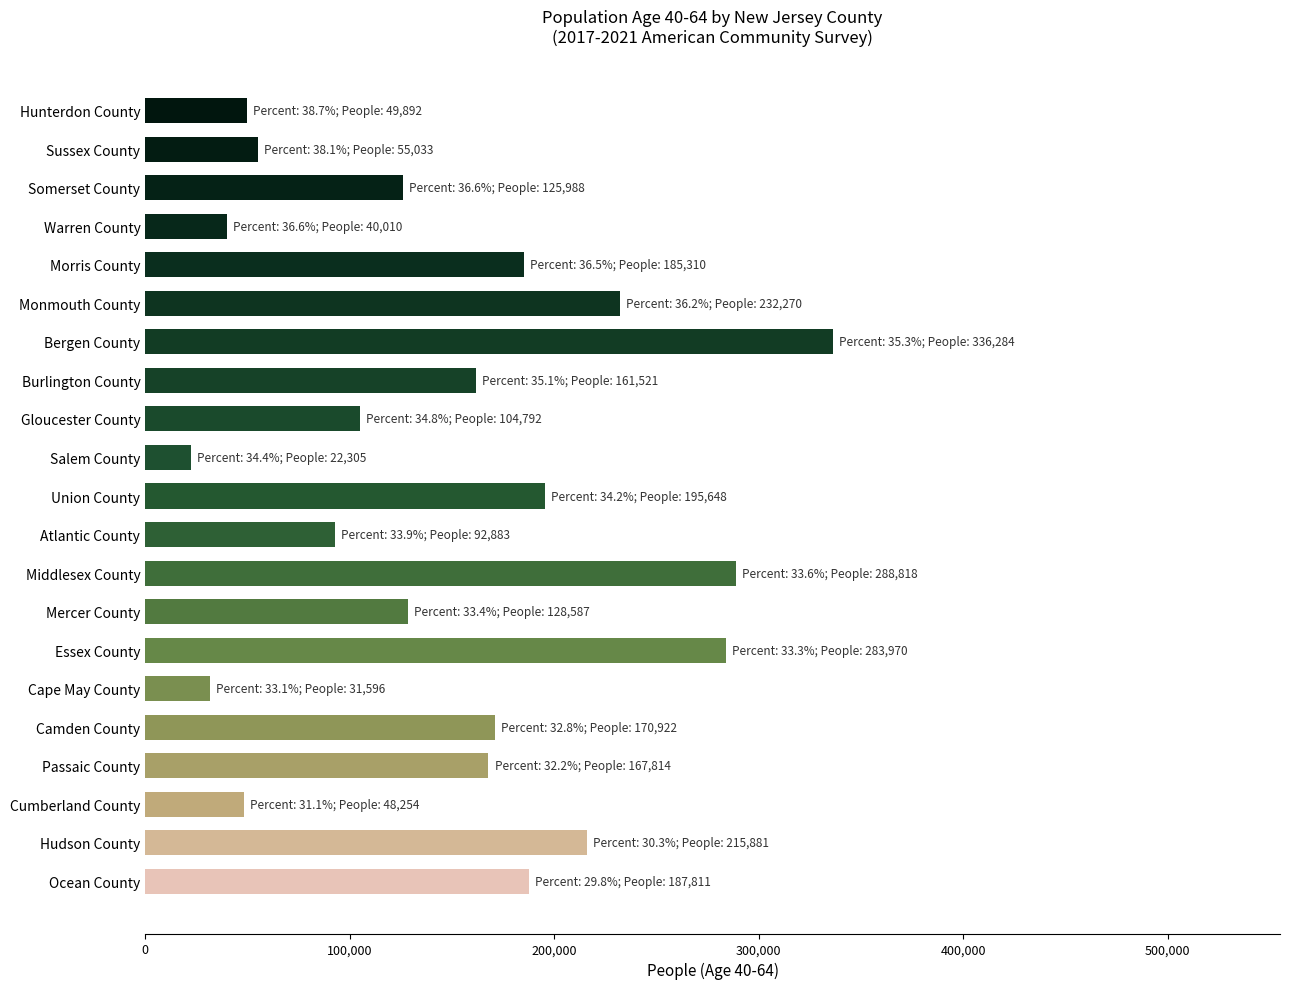

Is it true that the value at Hunterdon County is 82426?

False